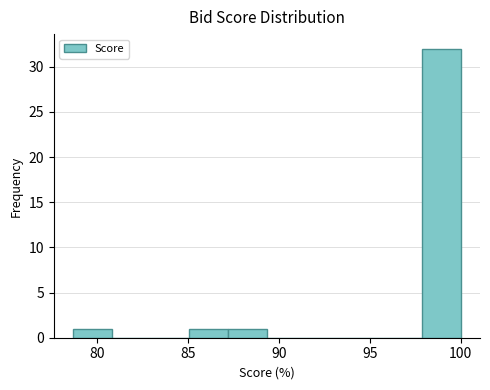

Reading left to right, list every bar in this chart as the range it spans on the x-axis followed by its height. Neither the bar edges nor the heights are printed on the chart, so give them approximately, as read against the axes.

78.5 to 81.0: 1
81.0 to 83.0: 0
83.0 to 85.0: 0
85.0 to 87.0: 1
87.0 to 89.5: 1
89.5 to 91.5: 0
91.5 to 93.5: 0
93.5 to 95.5: 0
95.5 to 98.0: 0
98.0 to 100.0: 32